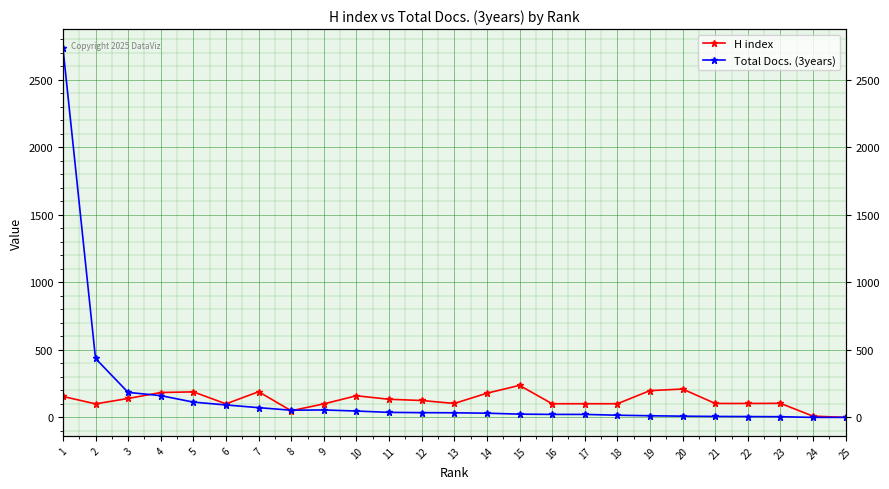

Reading left to right, list all the values displayed in this chart.

H index: 1=155	2=100	3=140	4=184	5=189	6=100	7=190	8=49	9=100	10=160	11=134	12=125	13=103	14=179	15=237	16=101	17=101	18=101	19=198	20=210	21=103	22=103	23=104	24=9	25=0
Total Docs. (3years): 1=2738	2=436	3=185	4=161	5=113	6=92	7=72	8=53	9=55	10=47	11=37	12=35	13=34	14=31	15=24	16=22	17=22	18=16	19=12	20=9	21=7	22=6	23=5	24=0	25=0